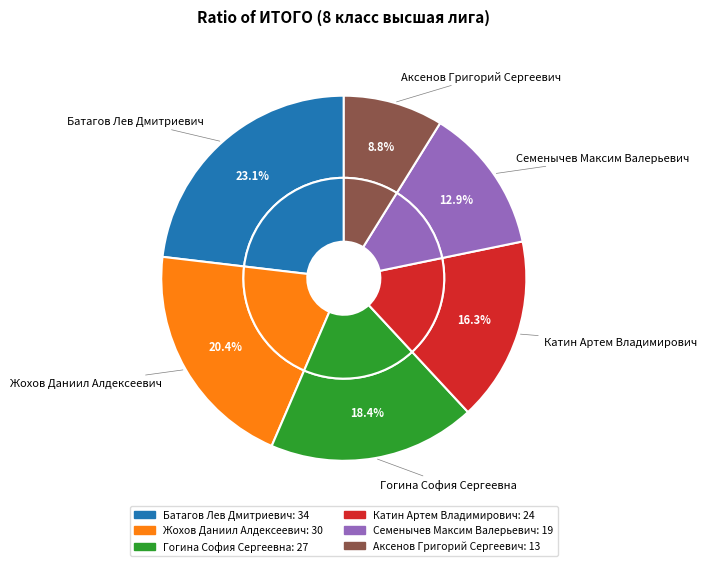

What percentage do Катин Артем Владимирович and Семенычев Максим Валерьевич together represent?

29.3%